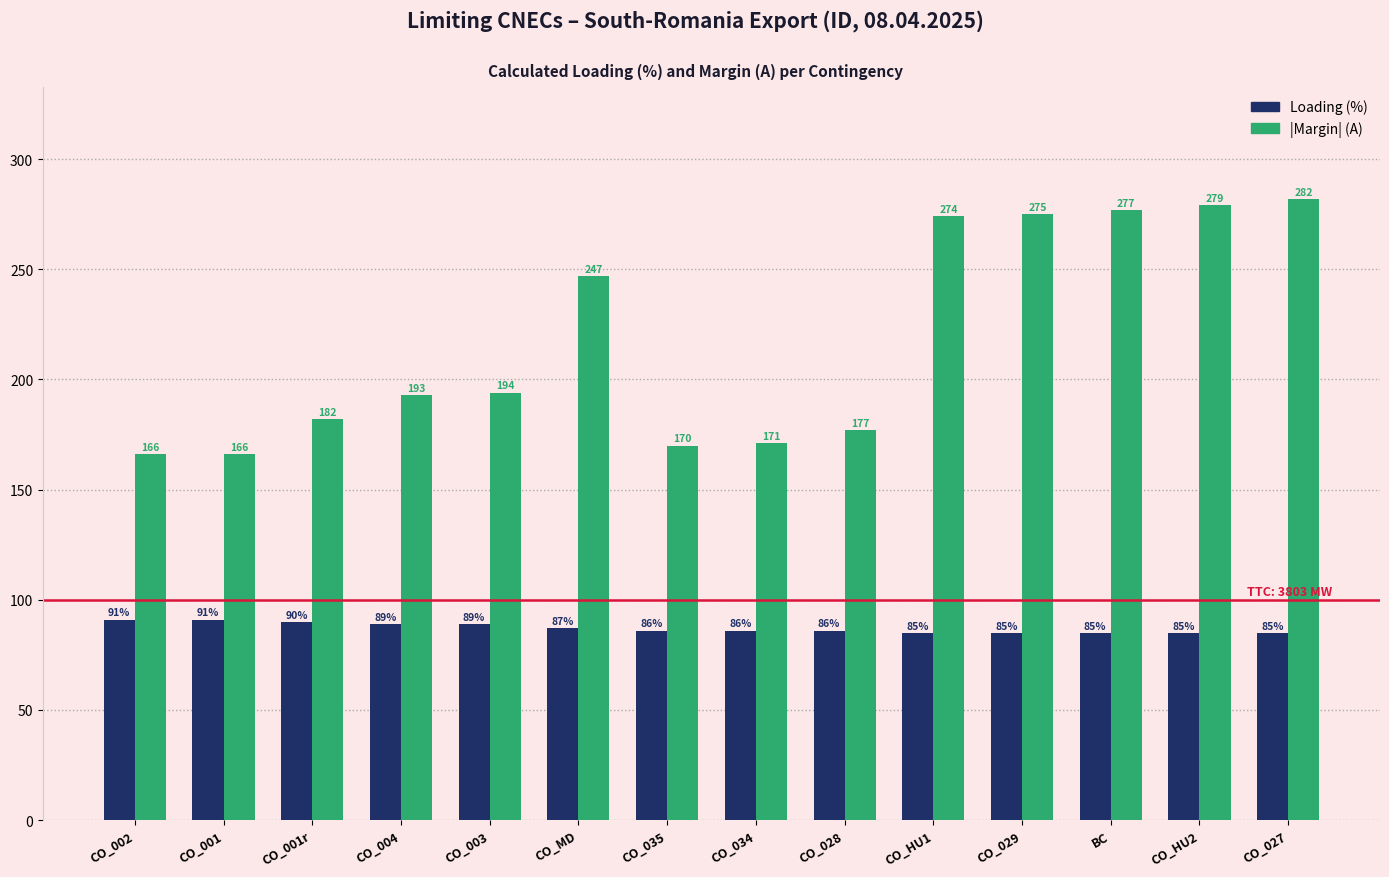

What is the difference between the |Margin| (A) values at CO_029 and CO_002?

109